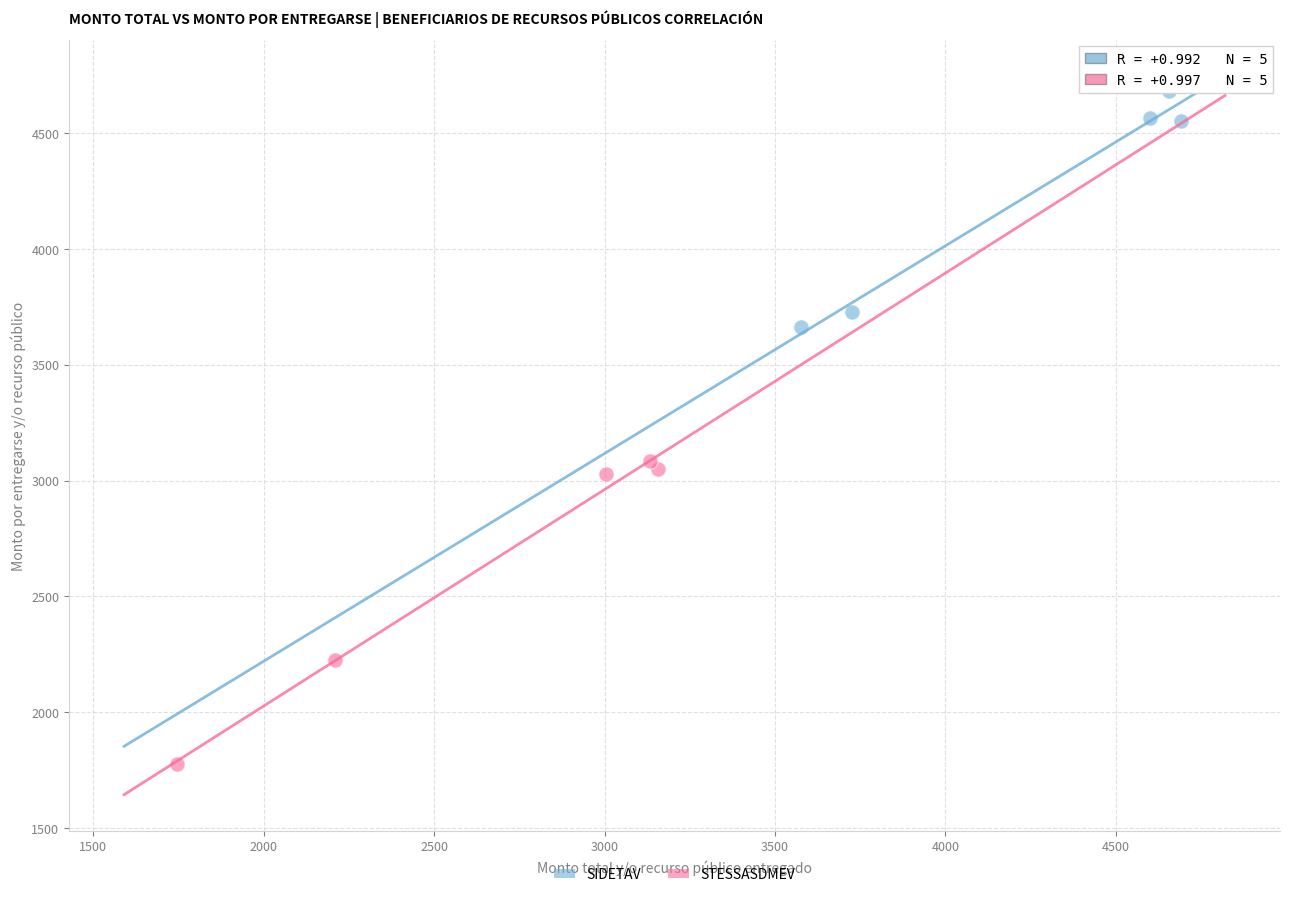

Which series has the largest Y range (max minus min)?

STESSASDMEV